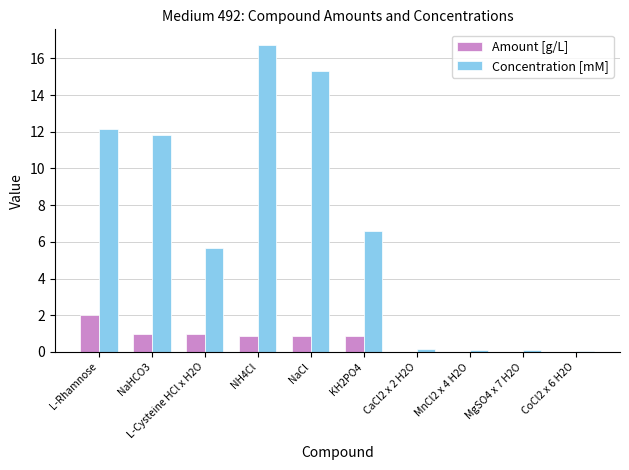

The value of Amount [g/L] at L-Cysteine HCl x H2O is 1.0. True or false?

True